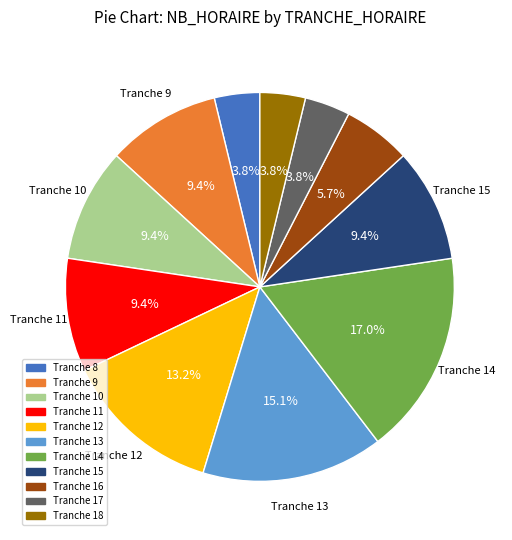

Approximately how many times larger is the value at Tranche 9 compared to Tranche 13?

0.6